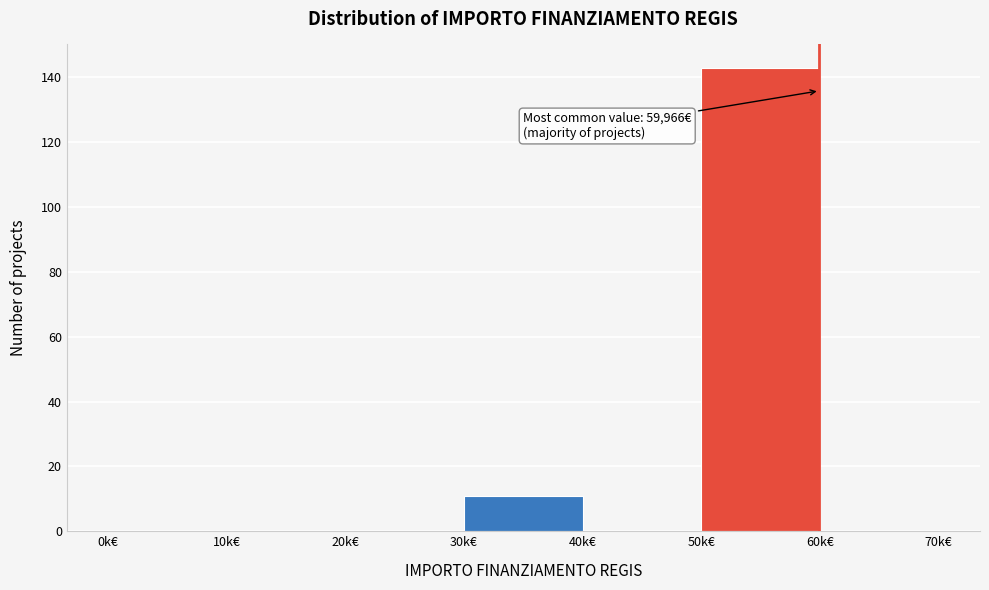

Reading left to right, list all the values displayed in this chart.

0k€=0	10k€=0	20k€=0	30k€=11	40k€=0	50k€=143	60k€=0